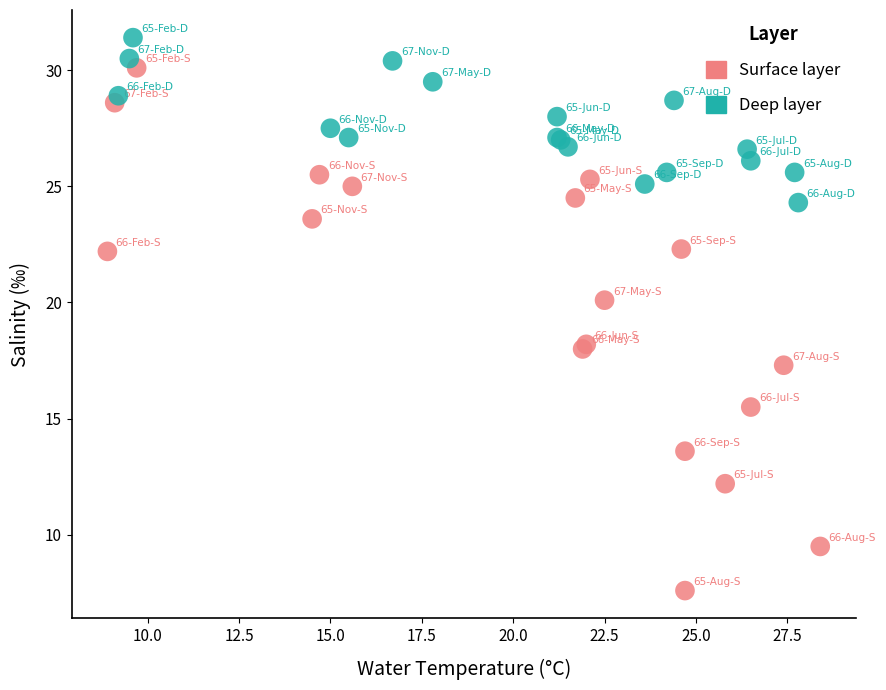

Which series reaches the minimum Y coordinate?

Surface layer